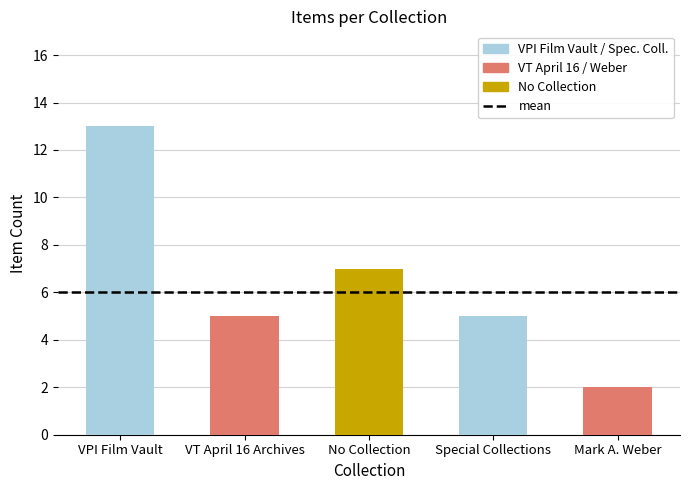

Which label corresponds to the largest value in the chart?

VPI Film Vault